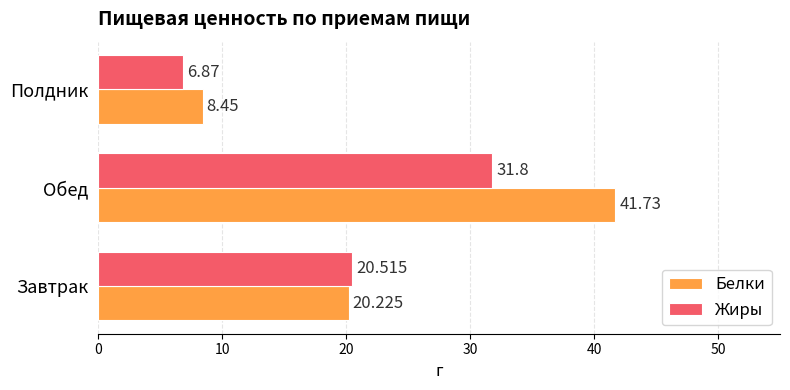

Rank the categories by Жиры value from lowest to highest.

Полдник, Завтрак, Обед